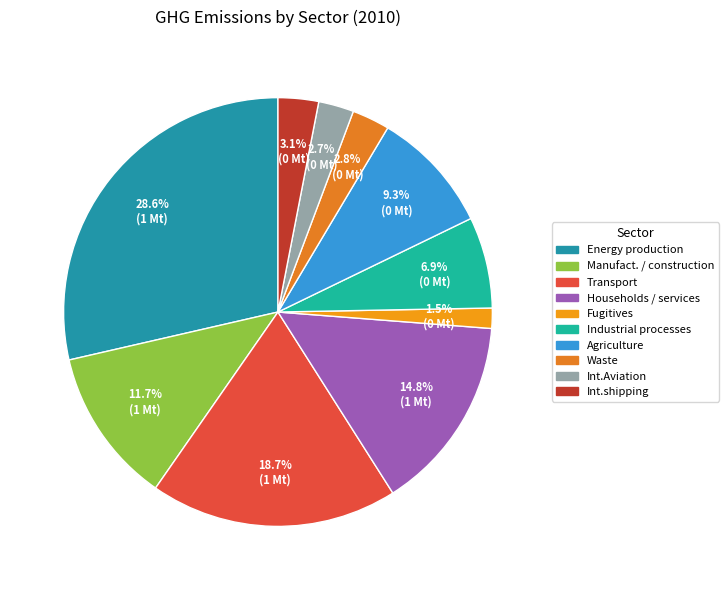

Which slice is the smallest?

Fugitives